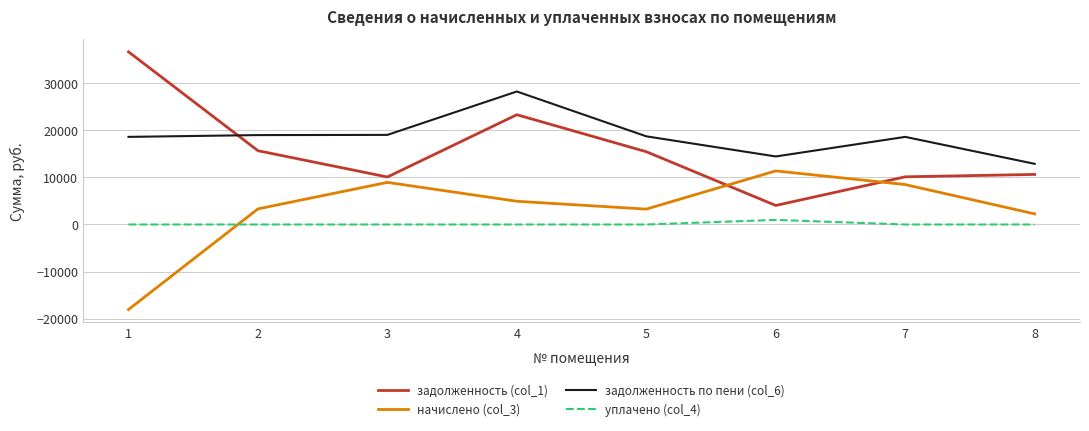

Is the value of начислено (col_3) at 5 greater than the value of задолженность (col_1) at 7?

No